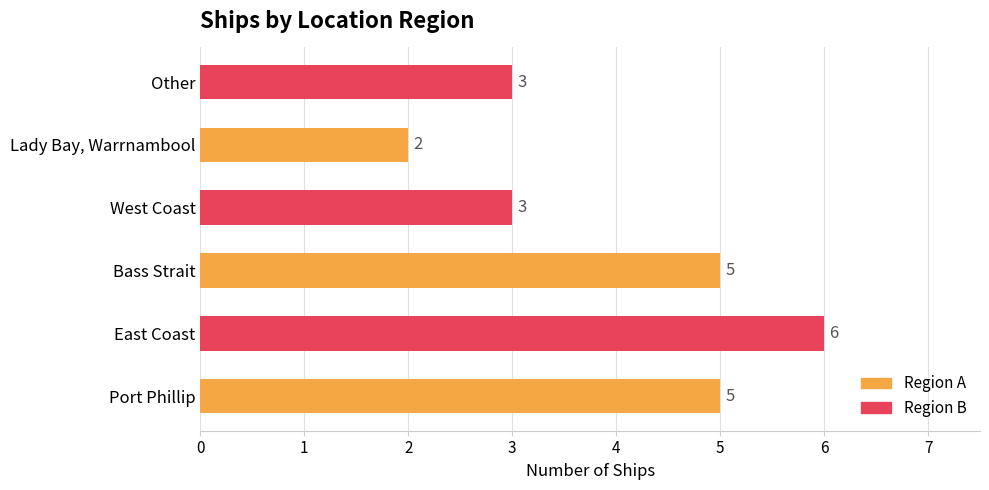

What is the sum of all values?

24